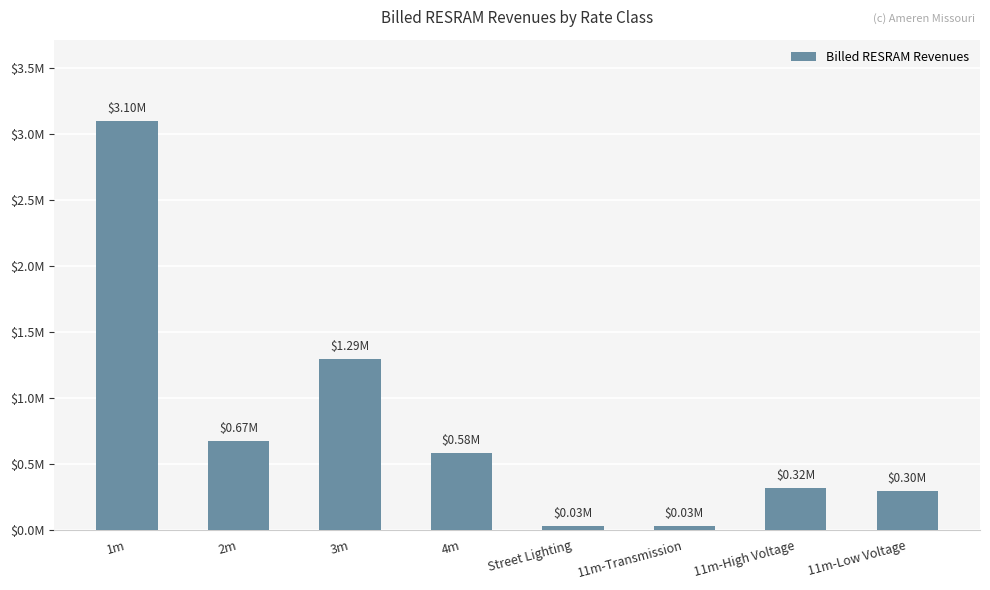

List the labels in order of value, largest first.

1m, 3m, 2m, 4m, 11m-High Voltage, 11m-Low Voltage, 11m-Transmission, Street Lighting